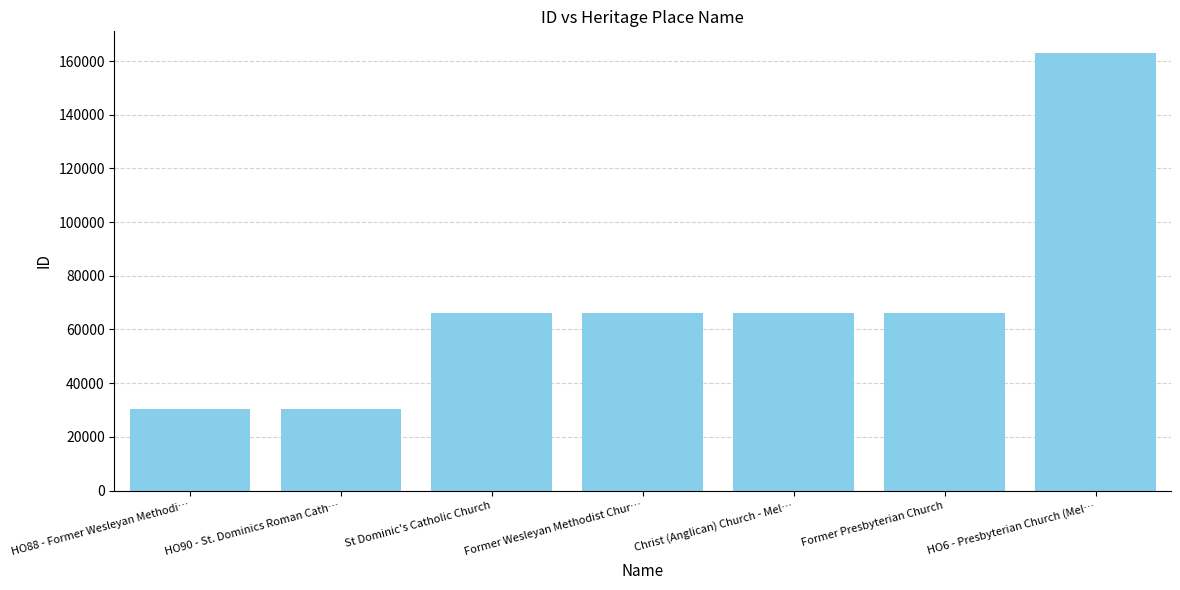

What is the minimum value shown in the chart?

30199